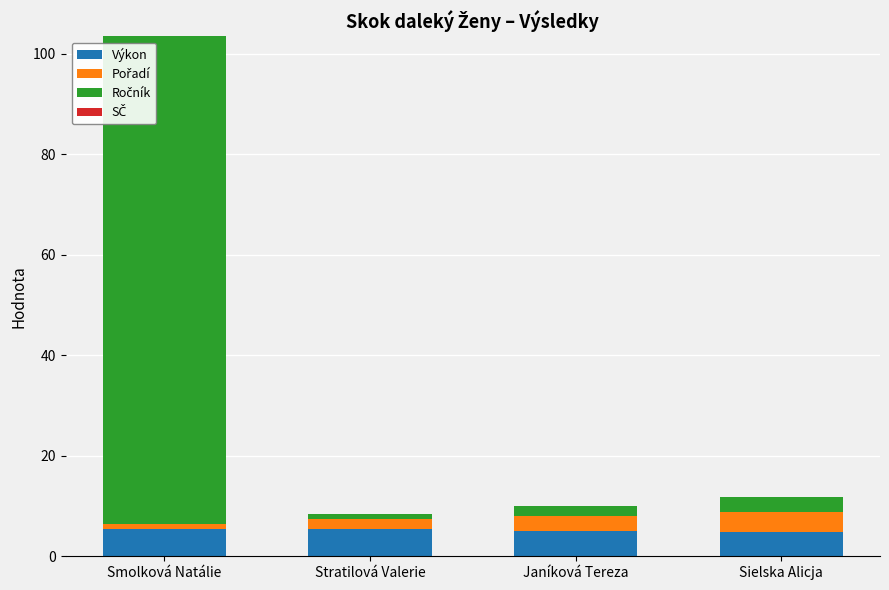

What is the maximum value for Výkon?

5.5